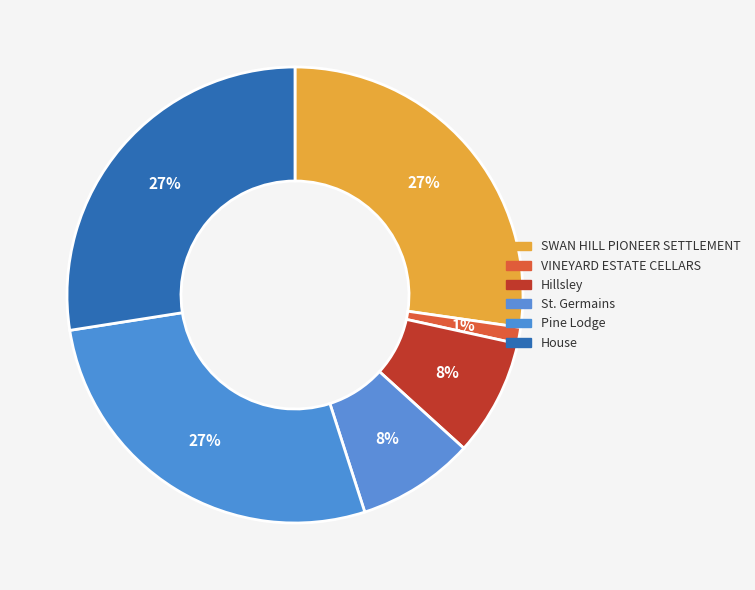

What is the change in value from VINEYARD ESTATE CELLARS to Pine Lodge?

+199530